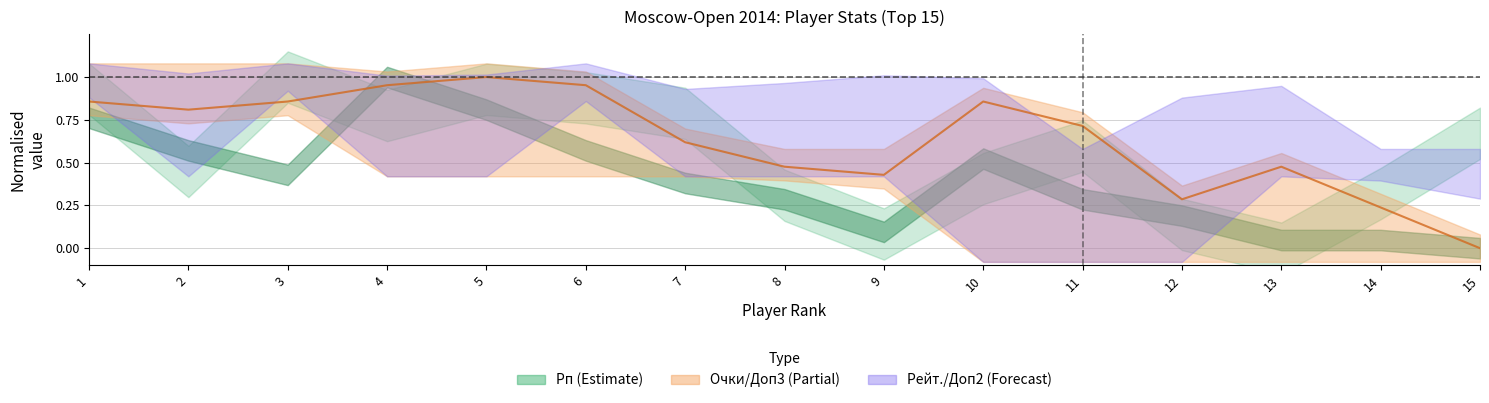

True or false: the data shows 0.7 at 11.

True